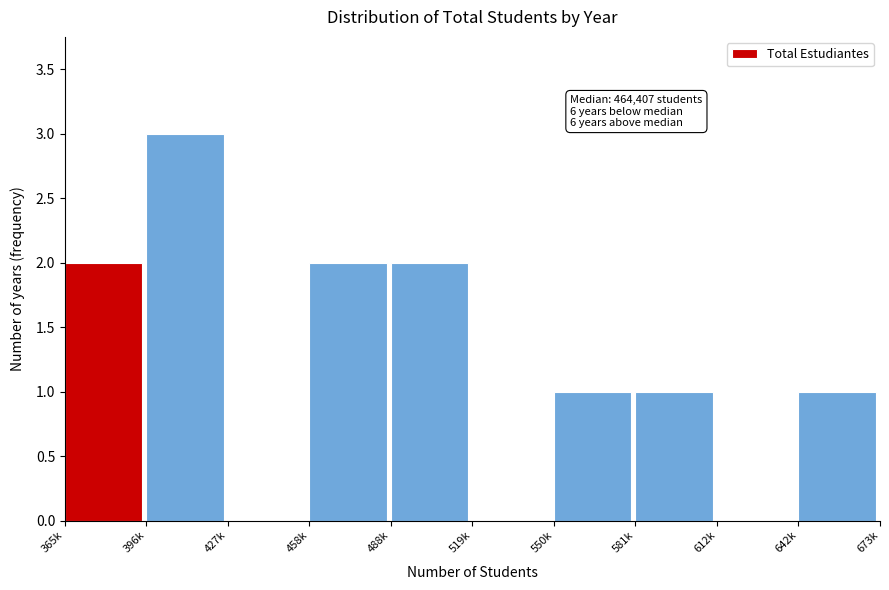

Reading left to right, transcribe all the data shown in this chart.

365k=2	396k=3	427k=0	458k=2	488k=2	519k=0	550k=1	581k=1	612k=0	642k=1